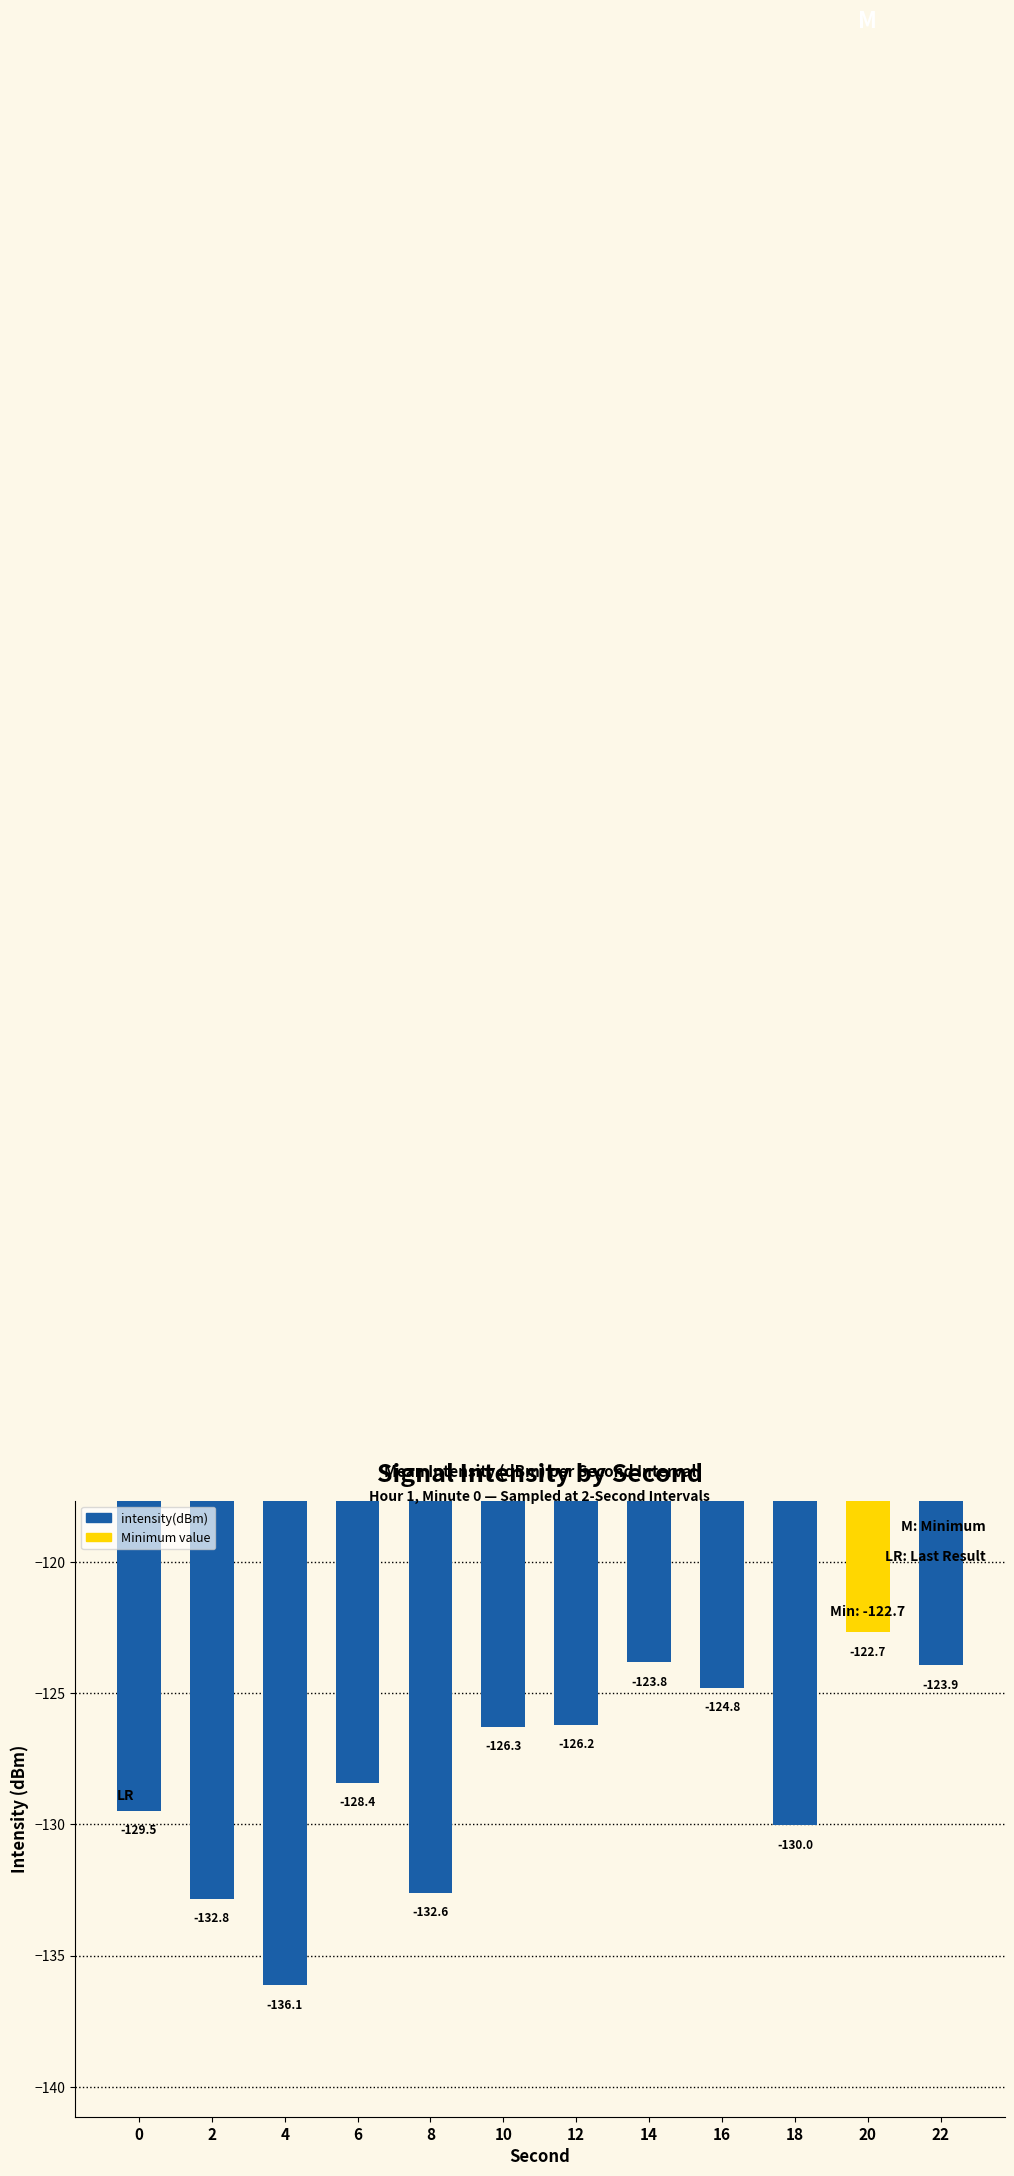

List the labels in order of value, largest first.

20, 14, 22, 16, 12, 10, 6, 0, 18, 8, 2, 4